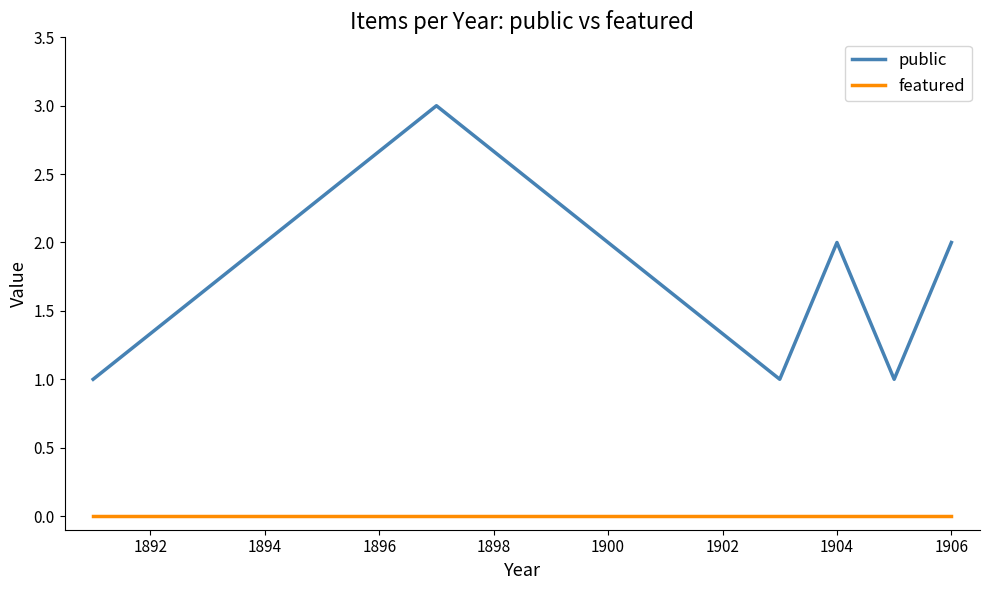

Which series has the widest spread of values?

public